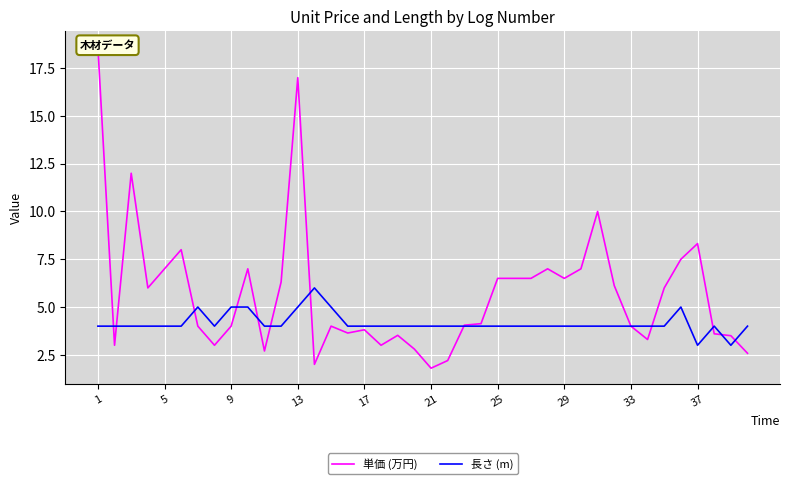

The value of 長さ (m) at 21 is 4. True or false?

True